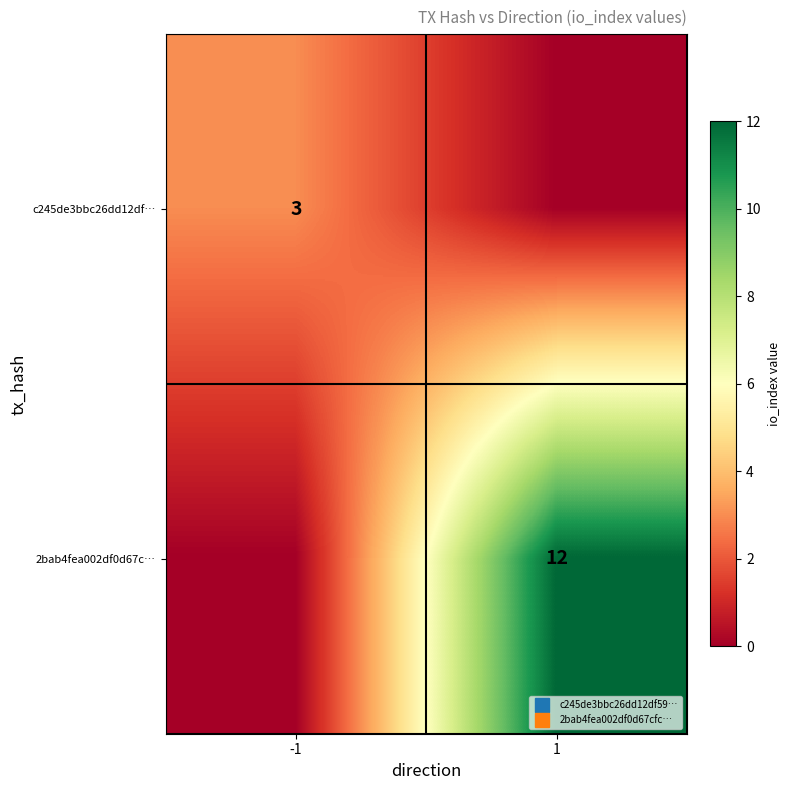

Is it true that c245de3bbc26dd12df… equals 1 at -1?

False